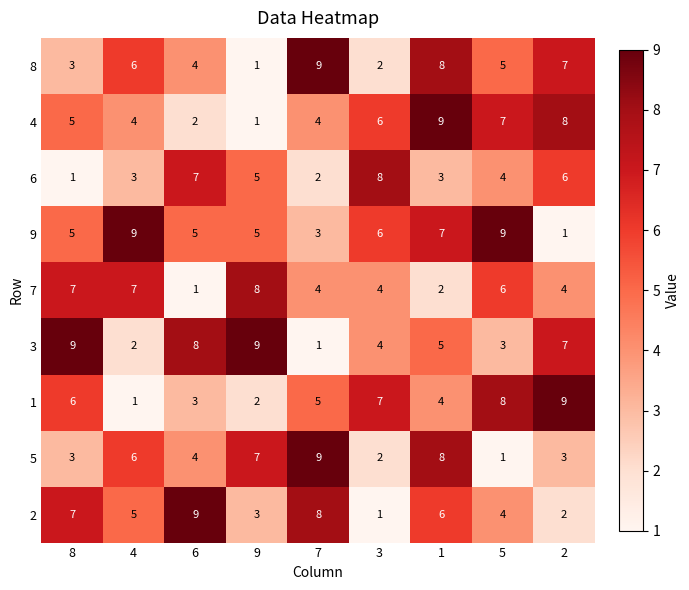

True or false: 4 has a value of 4 at 4.

True